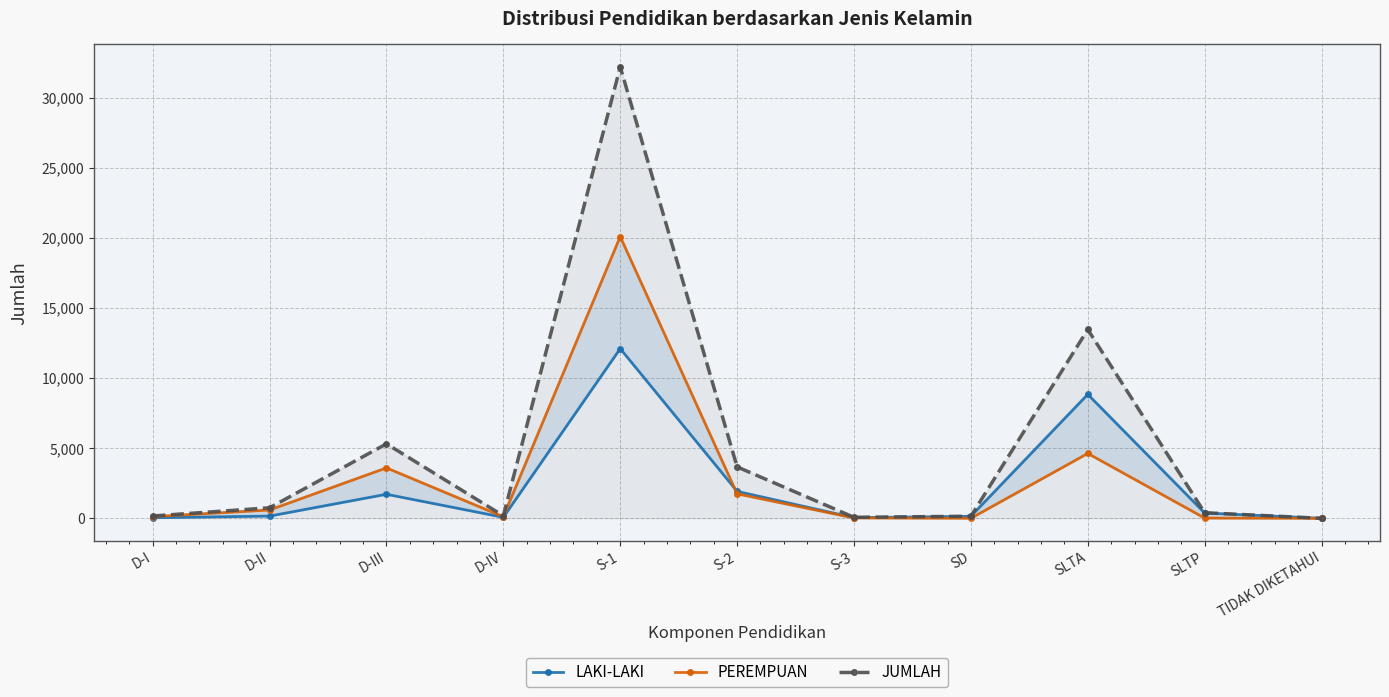

Which category has the lowest value in the LAKI-LAKI series?

TIDAK DIKETAHUI